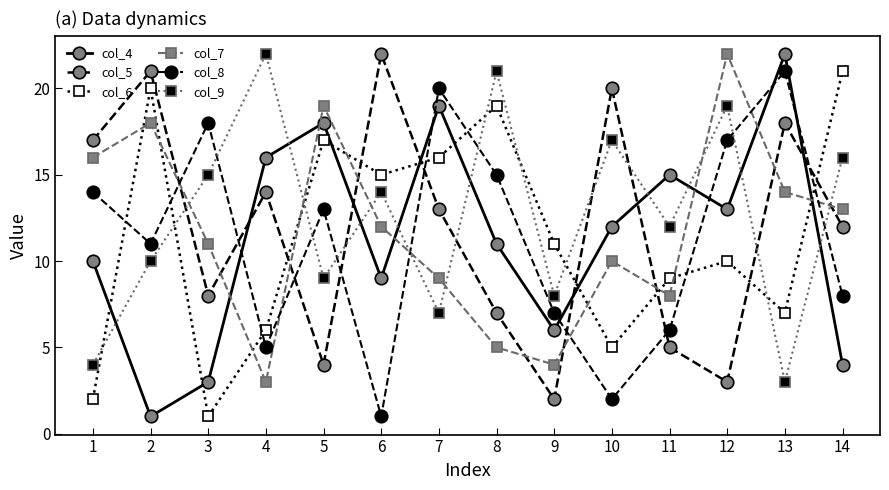

Reading left to right, what are all the values shown in this chart?

col_4: 10	1	3	16	18	9	19	11	6	12	15	13	22	4
col_5: 17	21	8	14	4	22	13	7	2	20	5	3	18	12
col_6: 2	20	1	6	17	15	16	19	11	5	9	10	7	21
col_7: 16	18	11	3	19	12	9	5	4	10	8	22	14	13
col_8: 14	11	18	5	13	1	20	15	7	2	6	17	21	8
col_9: 4	10	15	22	9	14	7	21	8	17	12	19	3	16